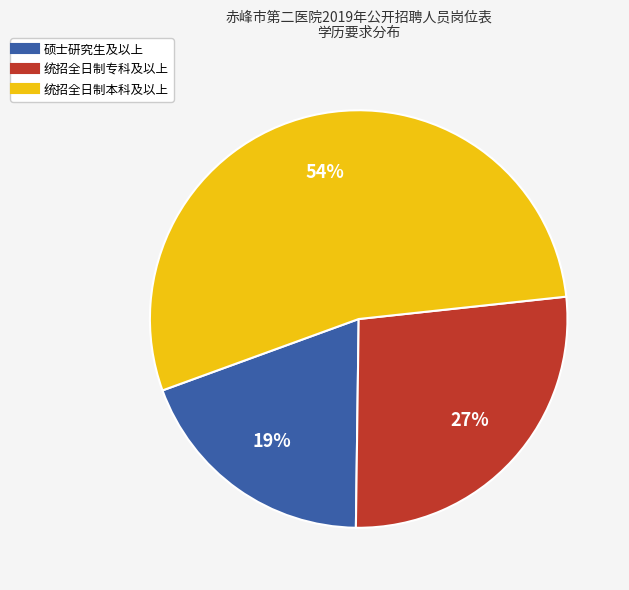

To the nearest percent, what is the combined percentage of 统招全日制专科及以上 and 统招全日制本科及以上?

81%